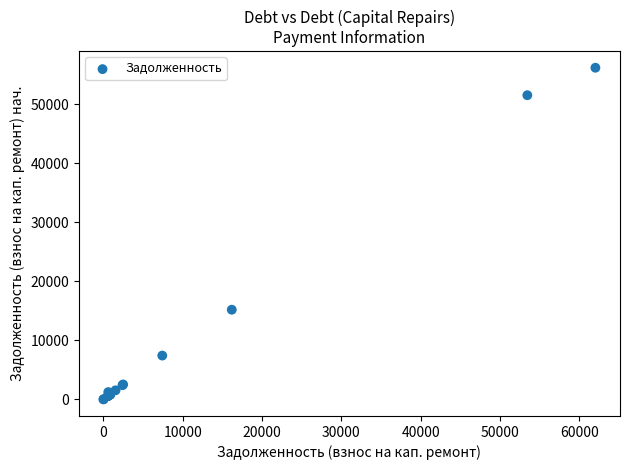

What Y value in the scatter plot is closest to 28105?

15199.1